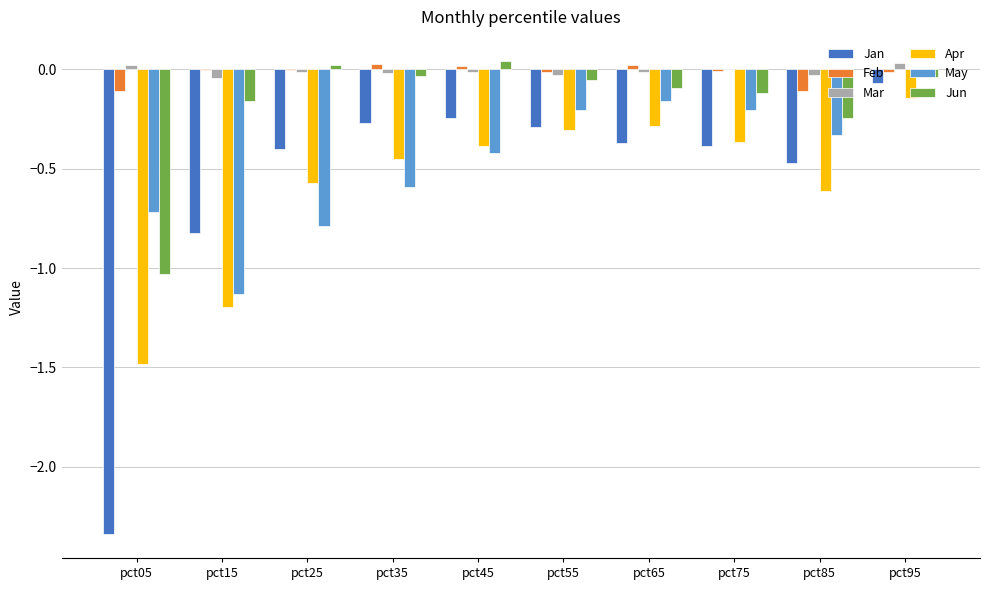

The Apr series shows -0.1 at pct75. True or false?

False